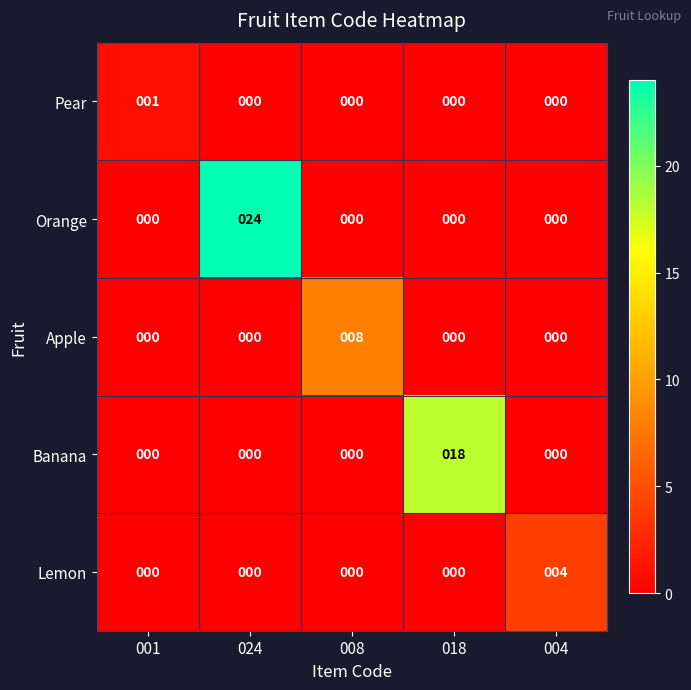

The Banana series shows 12 at 001. True or false?

False